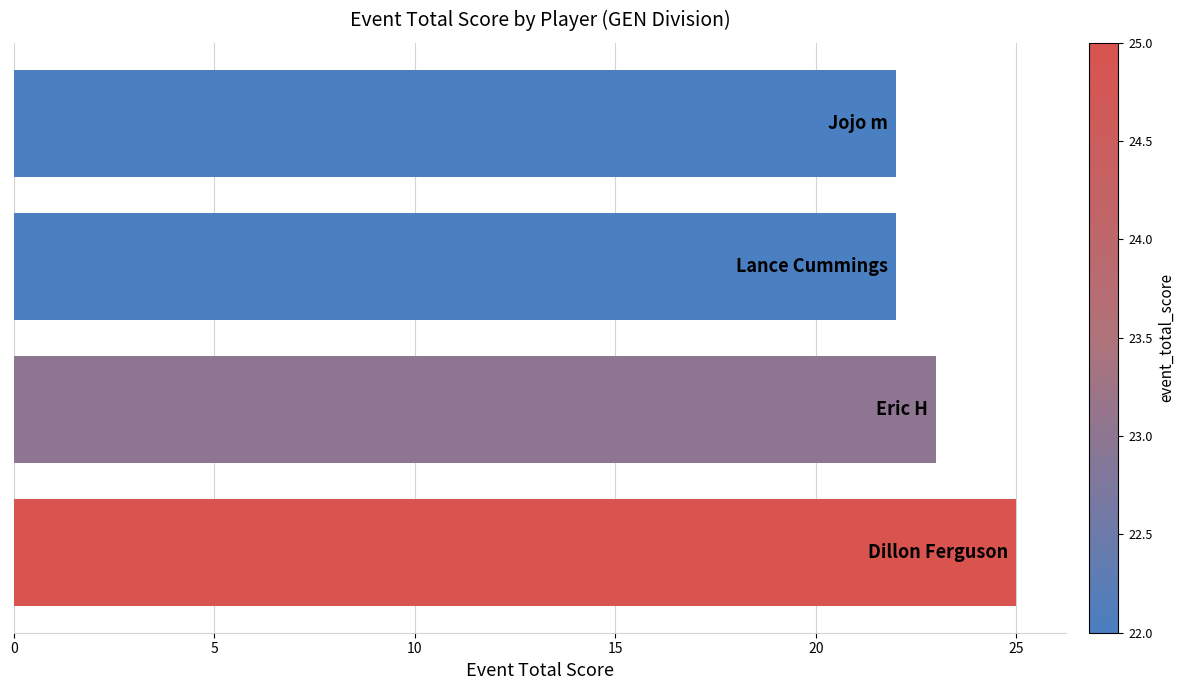

How many bars are there in total?

4